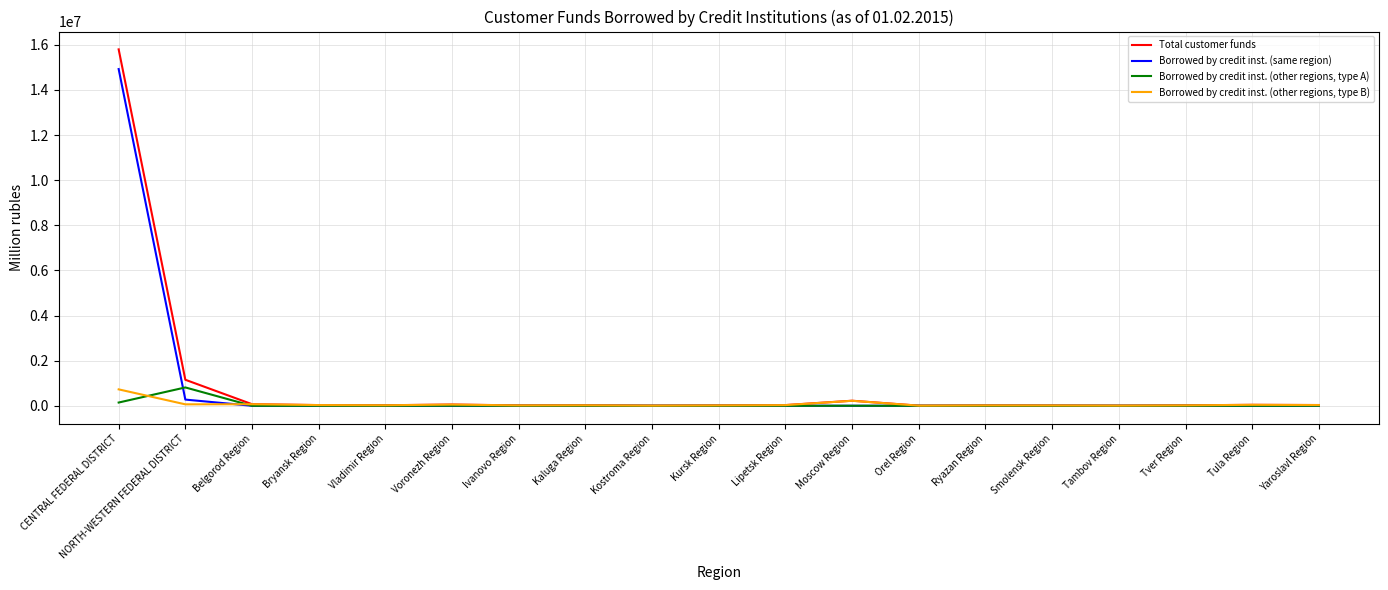

List the series in order of their peak value, lowest first.

Borrowed by credit inst. (other regions, type B), Borrowed by credit inst. (other regions, type A), Borrowed by credit inst. (same region), Total customer funds